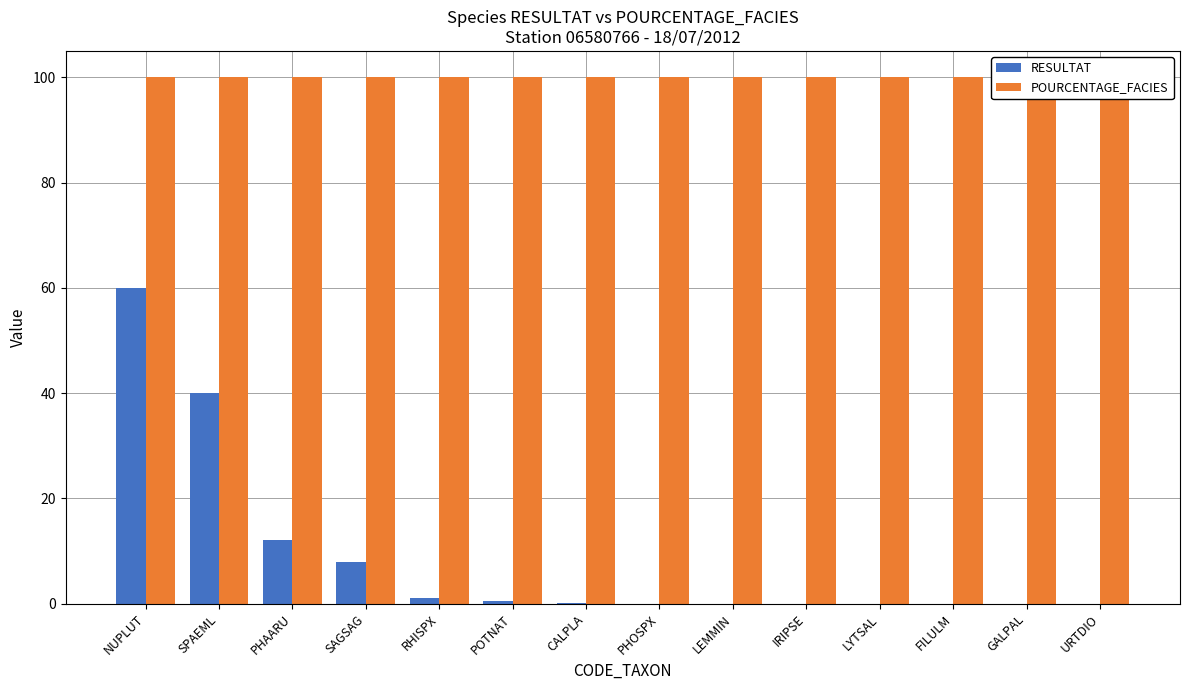

Is it true that RESULTAT equals 1.0 at RHISPX?

True